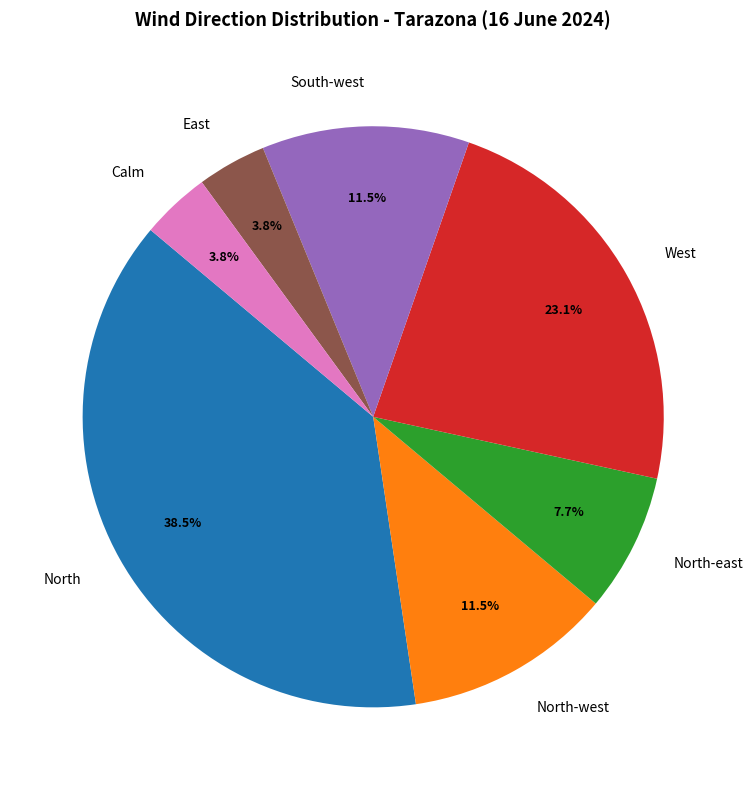

What percentage is NOT represented by North?

61.5%